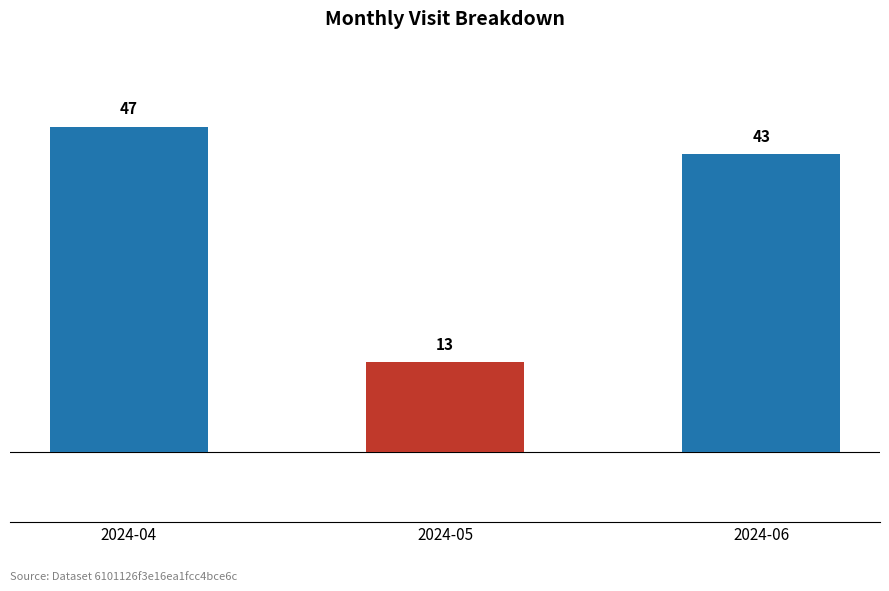

Reading left to right, transcribe all the data shown in this chart.

47	13	43